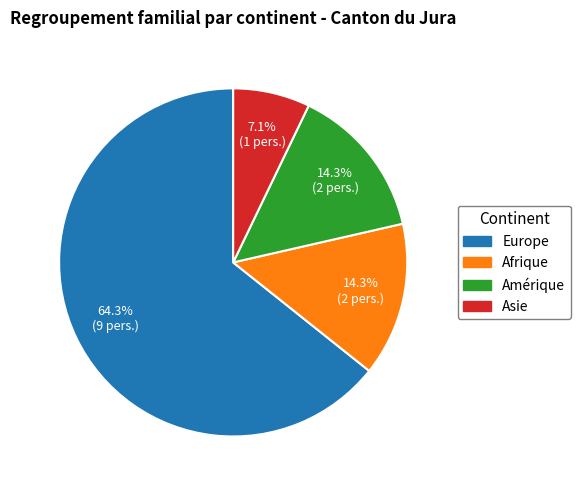

What is the smallest slice in the pie chart?

Asie